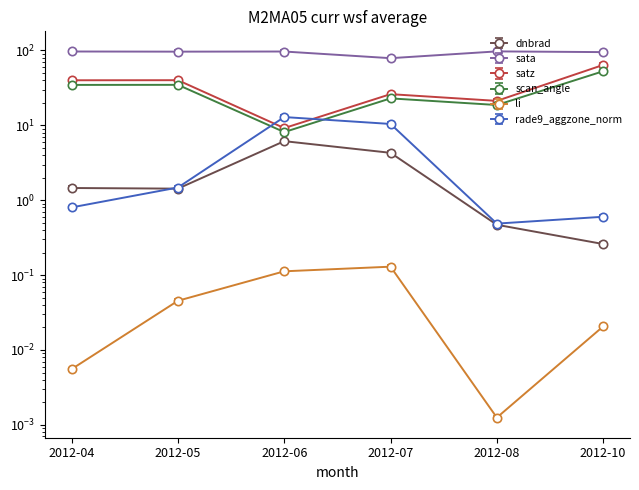

What is the total value across all series at 2012-07?

139.2